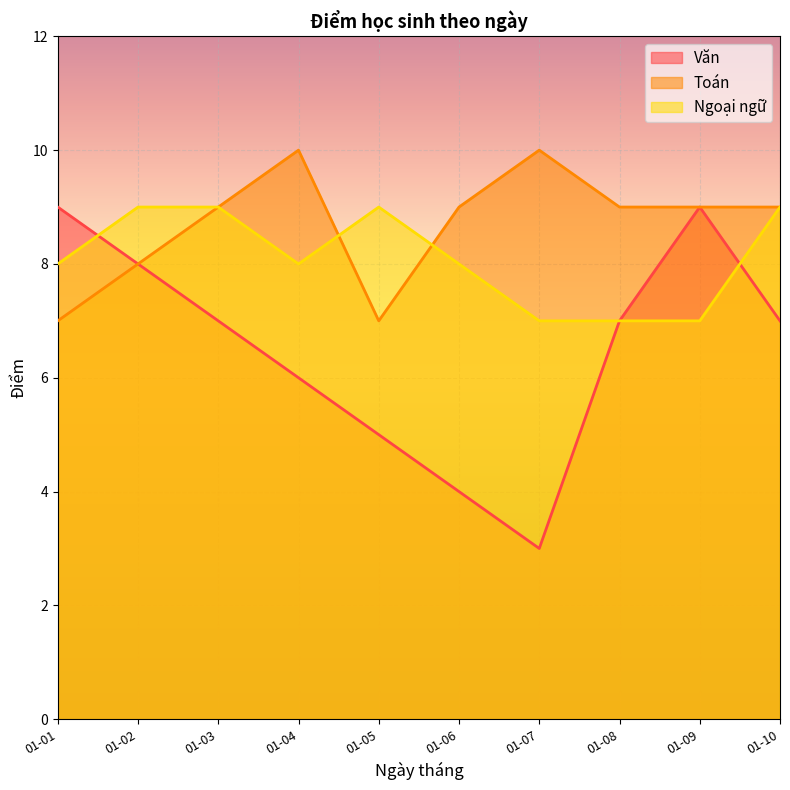

In Văn, how many points are lower than both neighbors (excluding endpoints)?

1